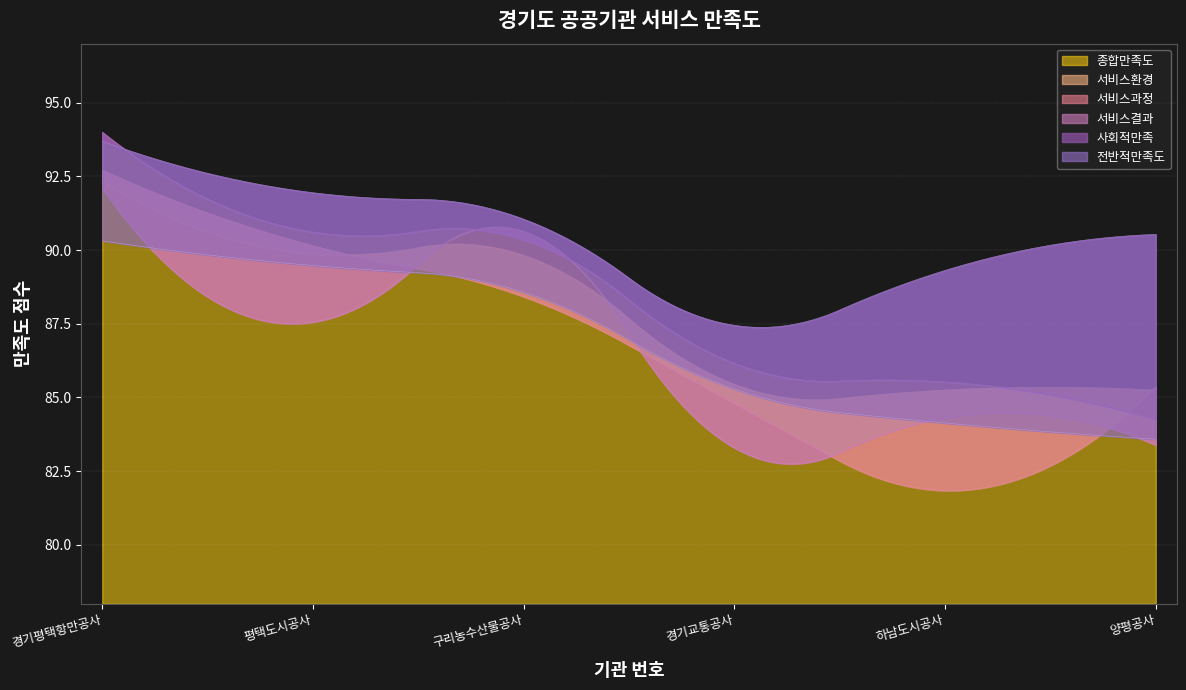

True or false: 사회적만족 and 서비스환경 intersect in this chart.

False